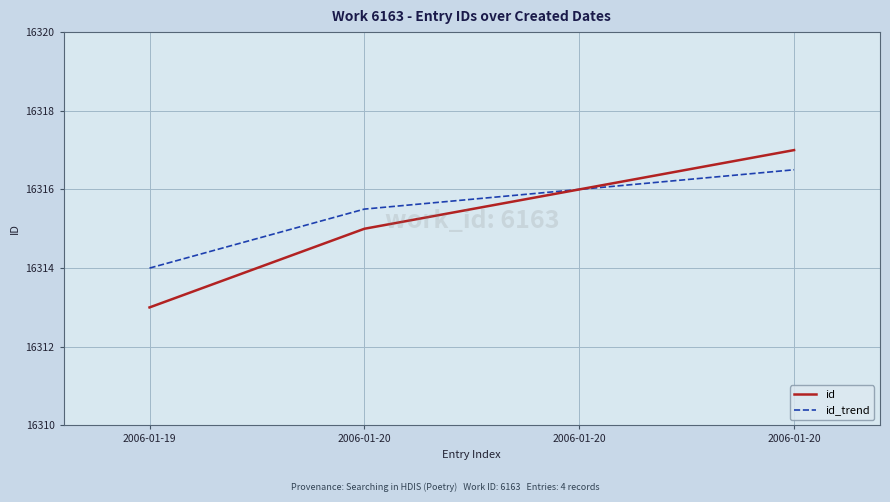

What are all the series names shown in the legend?

id, id_trend